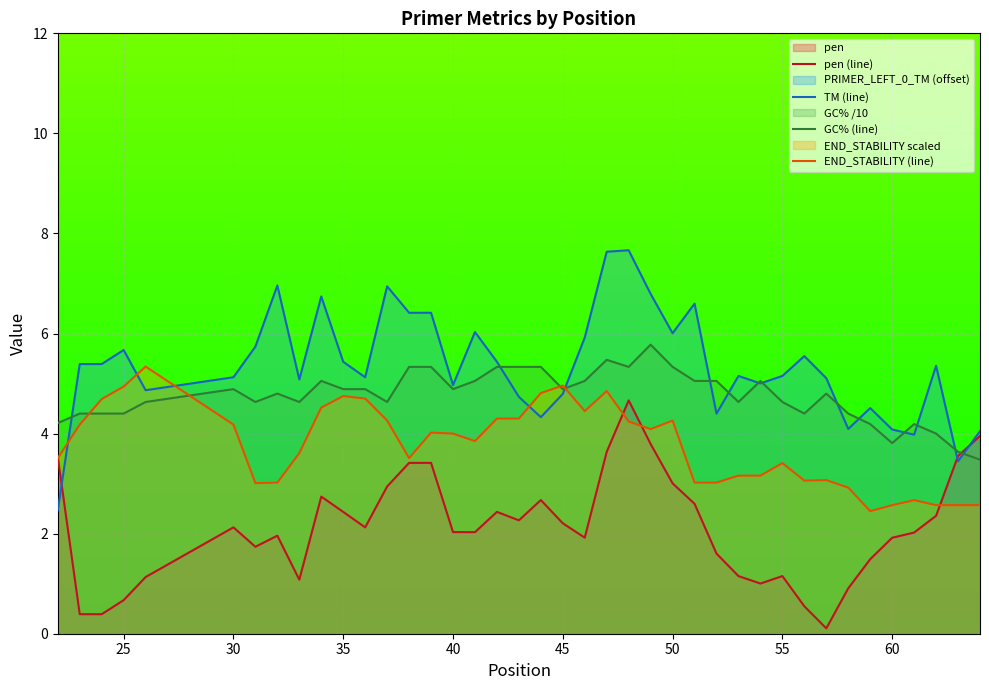

Reading left to right, what are all the values shown in this chart?

pen (line): 3.5	0.4	0.4	0.7	1.1	2.1	1.7	2.0	1.1	2.7	2.4	2.1	2.9	3.4	3.4	2.0	2.0	2.4	2.3	2.7	2.2	1.9	3.6	4.7	3.8	3.0	2.6	1.6	1.2	1.0	1.2	0.5	0.1	0.9	1.5	1.9	2.0	2.4	3.6	4.0
TM (line): 2.5	5.4	5.4	5.7	4.9	5.1	5.7	7.0	5.1	6.7	5.4	5.1	6.9	6.4	6.4	5.0	6.0	5.4	4.7	4.3	4.8	5.9	7.6	7.7	6.8	6.0	6.6	4.4	5.2	5.0	5.2	5.5	5.1	4.1	4.5	4.1	4.0	5.4	3.4	4.0
GC% (line): 4.2	4.4	4.4	4.4	4.6	4.9	4.6	4.8	4.6	5.1	4.9	4.9	4.6	5.3	5.3	4.9	5.1	5.3	5.3	5.3	4.9	5.1	5.5	5.3	5.8	5.3	5.1	5.1	4.6	5.1	4.6	4.4	4.8	4.4	4.2	3.8	4.2	4.0	3.6	3.5
END_STABILITY (line): 3.5	4.2	4.7	4.9	5.3	4.2	3.0	3.0	3.6	4.5	4.8	4.7	4.3	3.5	4.0	4.0	3.9	4.3	4.3	4.8	5.0	4.5	4.8	4.2	4.1	4.3	3.0	3.0	3.2	3.2	3.4	3.1	3.1	2.9	2.5	2.6	2.7	2.6	2.6	2.6